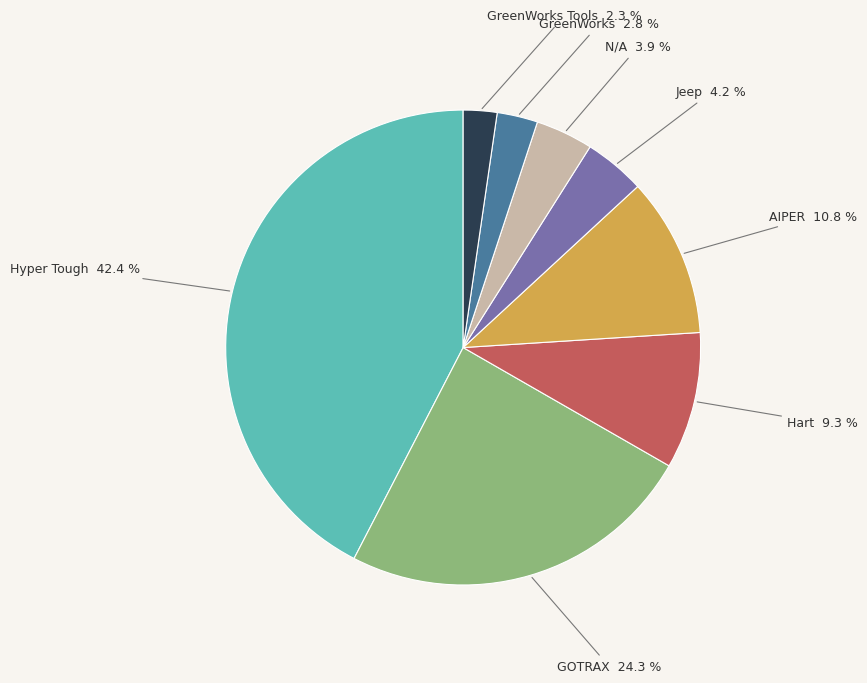

Approximately how many times larger is the value at GOTRAX compared to AIPER?

2.2